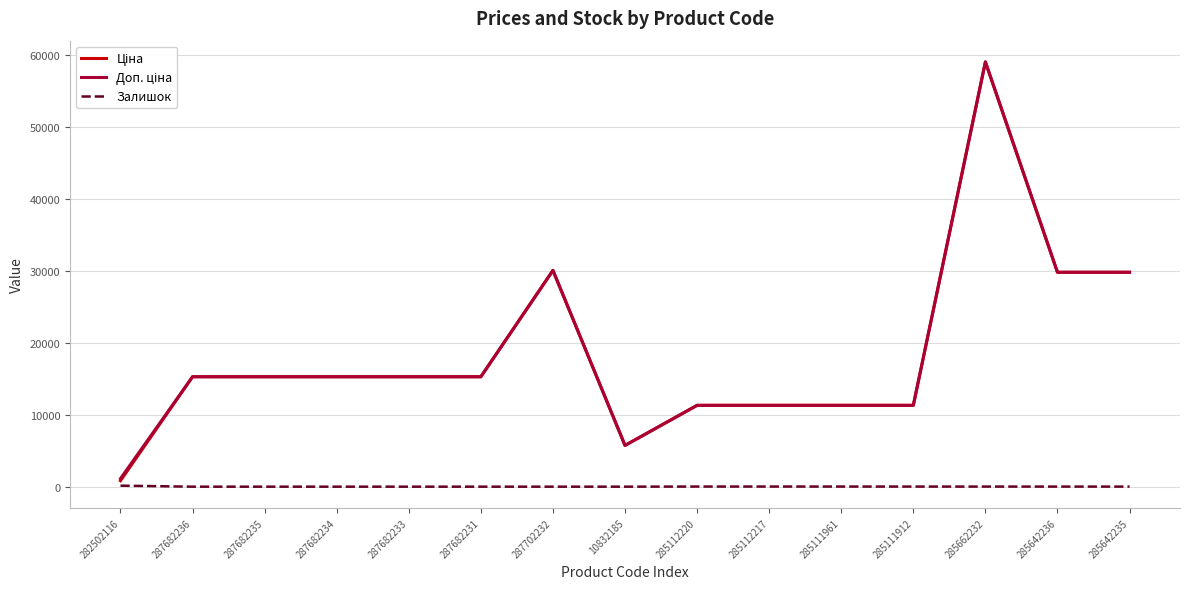

True or false: Залишок has a value of 0.0 at 10832185.

True